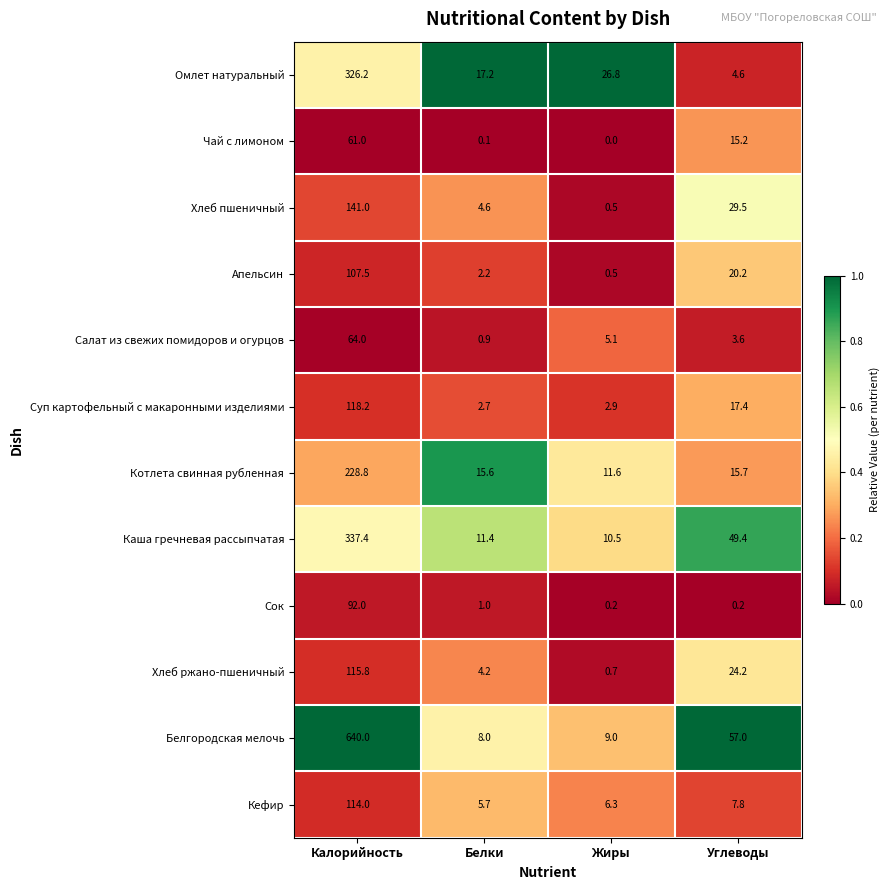

Where is Омлет натуральный nearest to the value 165?

Жиры